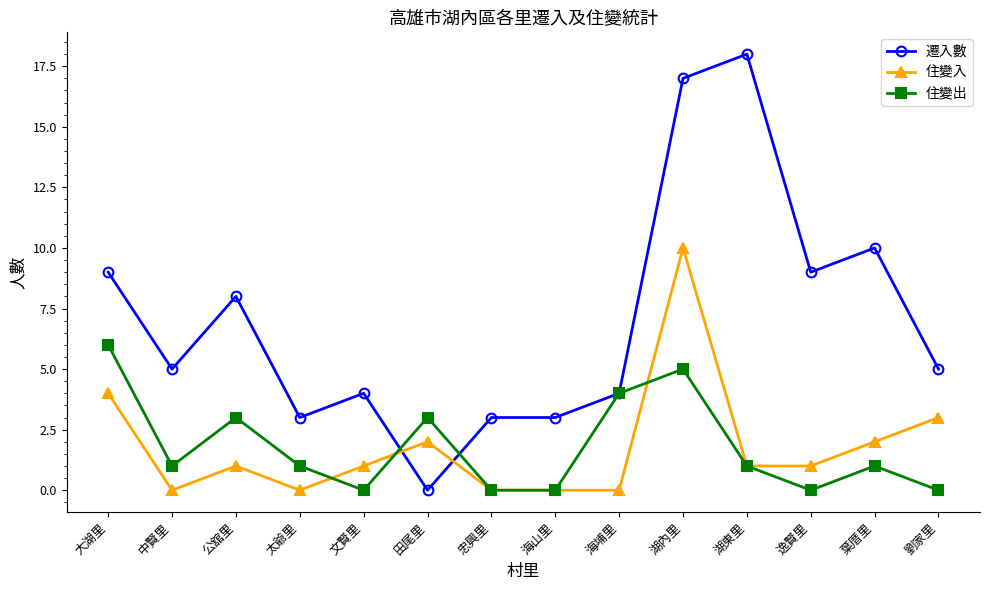

What are all the series names shown in the legend?

遷入數, 住變入, 住變出